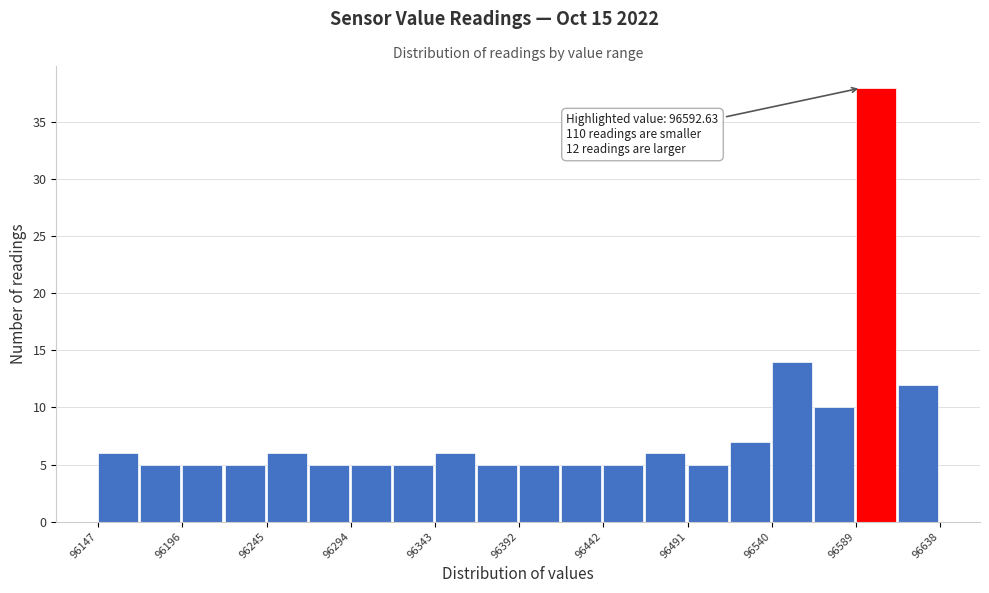

Which range on the x-axis has the tallest bar?

96590 to 96615